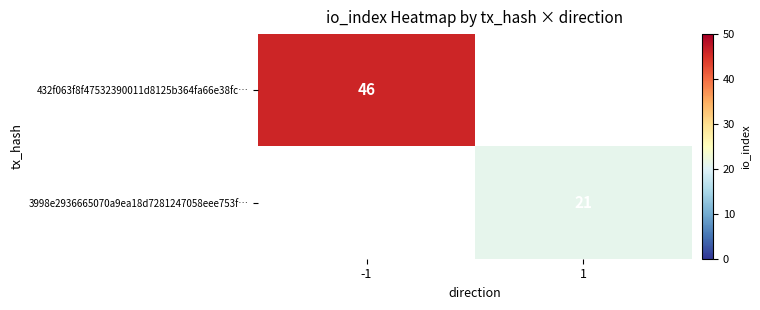

The 432f063f8f47532390011d8125b364fa66e38fc… series shows 46 at -1. True or false?

True